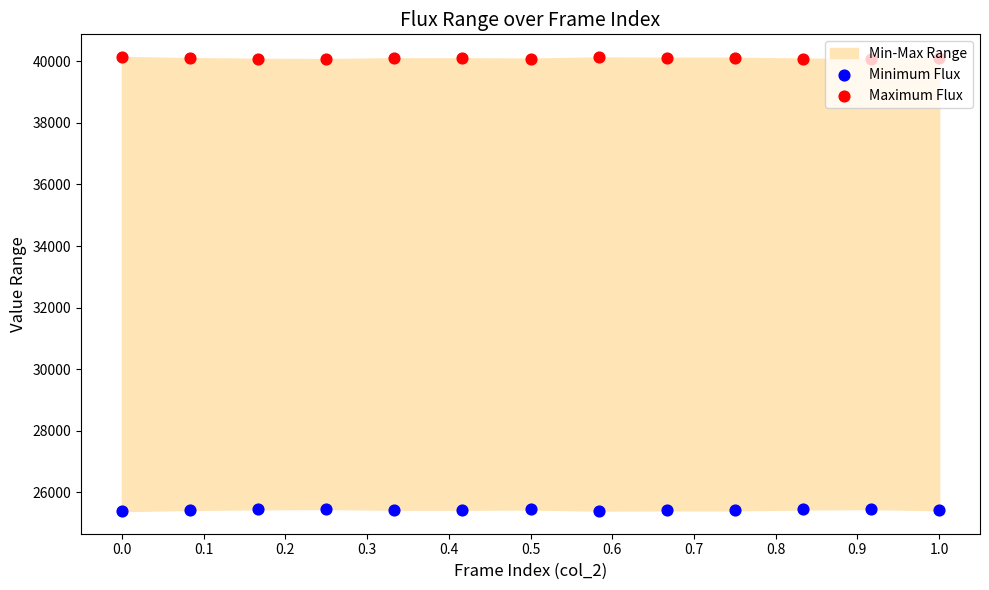

At how many categories does at least one series exceed 33512?

13